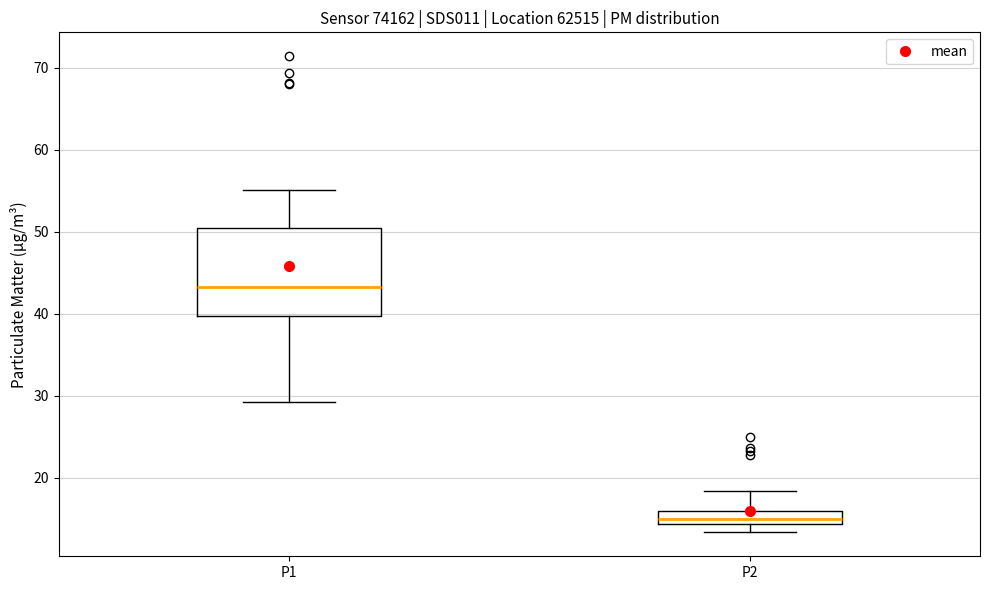

Comparing the boxes themselves (not the whiskers), which one is the tallest?

P1